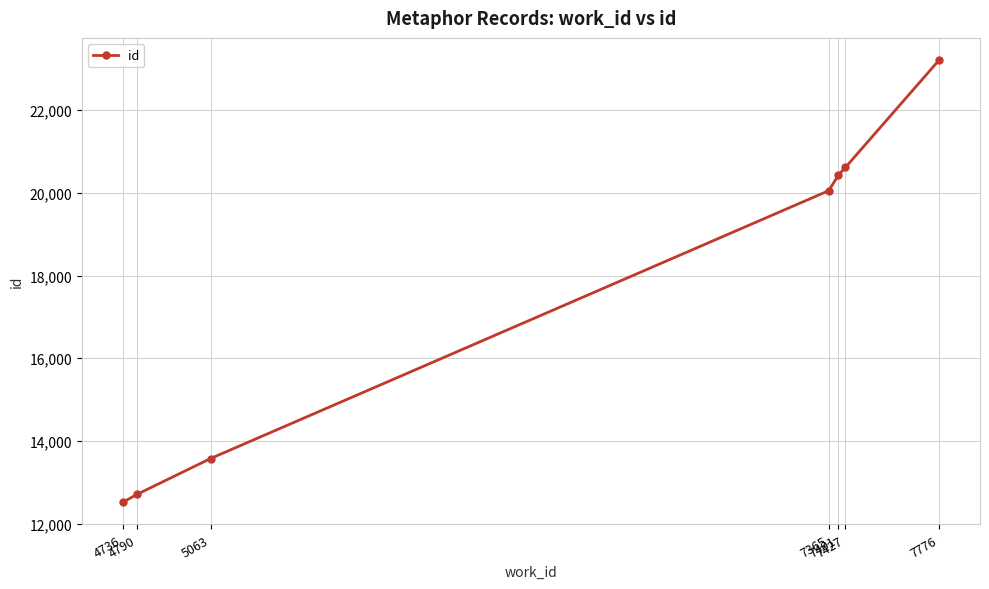

What is the value of the 3rd point from the left?

13574